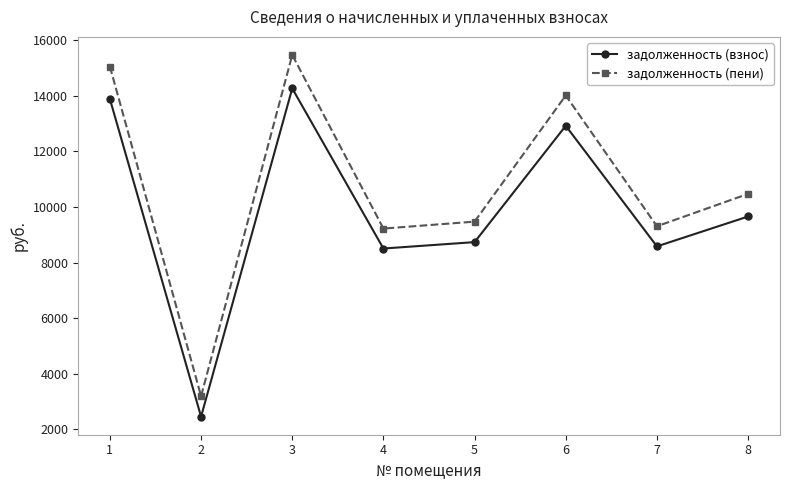

How many categories are shown in the chart?

8